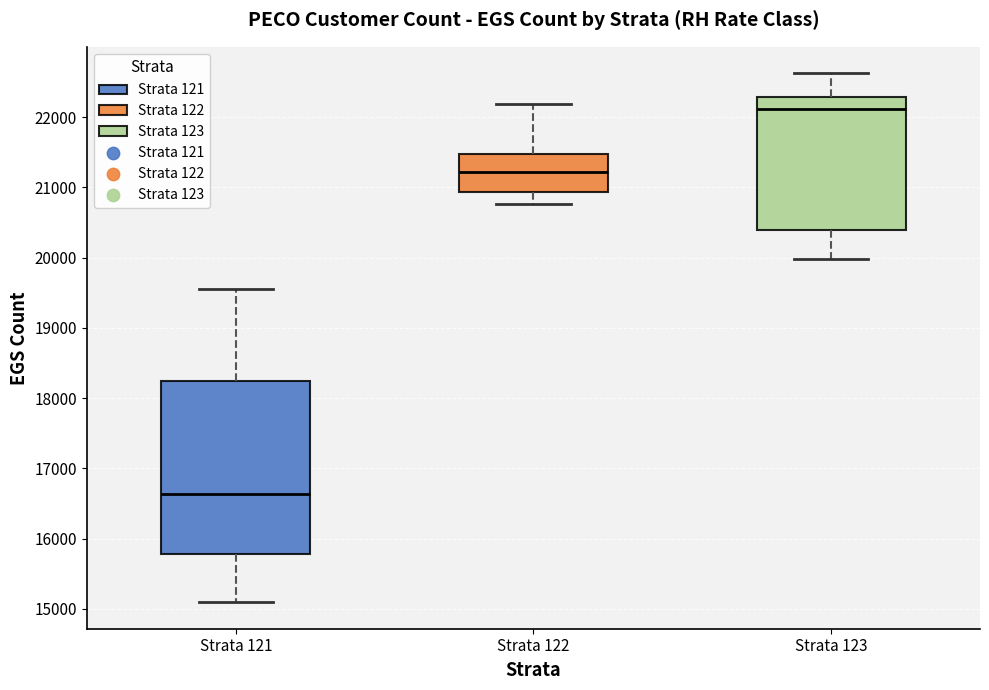

Where does the lower whisker of the box for Strata 122 end on the y-axis? The values are not printed on the chart, so give them approximately, as read against the axis.

20800